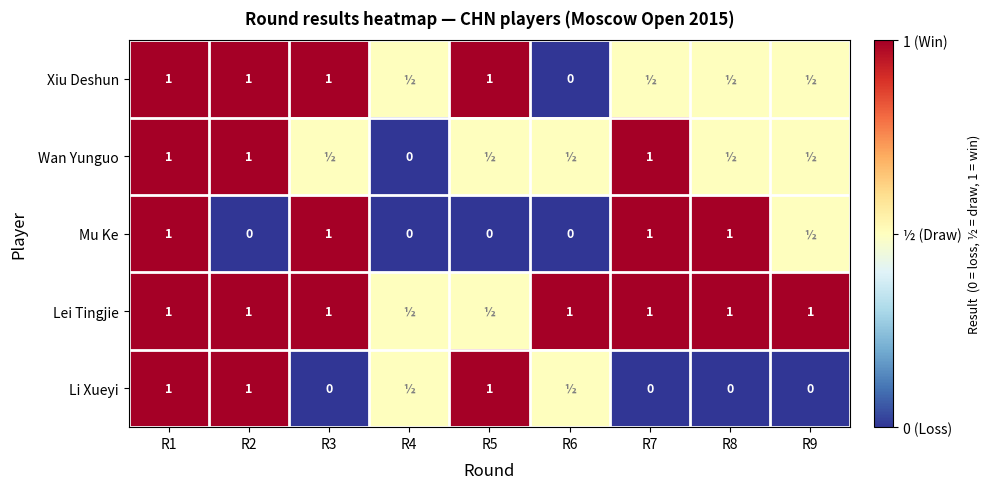

True or false: Mu Ke has a value of 1.0 at R1.

True